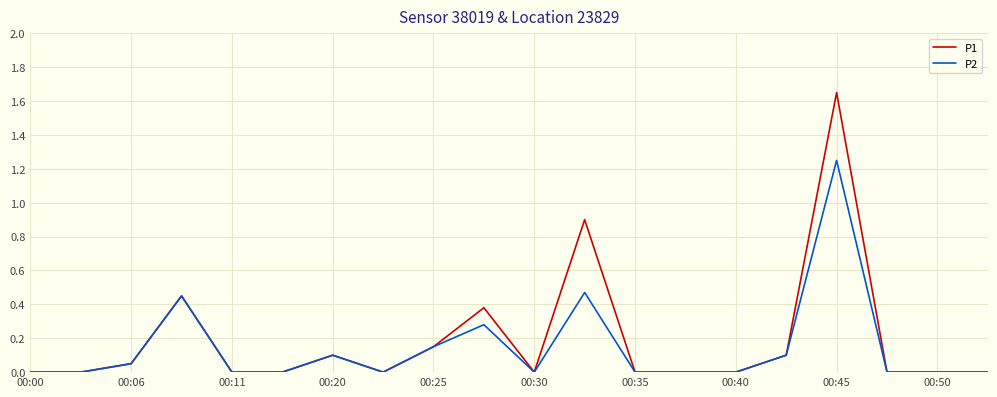

Rank the series by their maximum value, from highest to lowest.

P1, P2